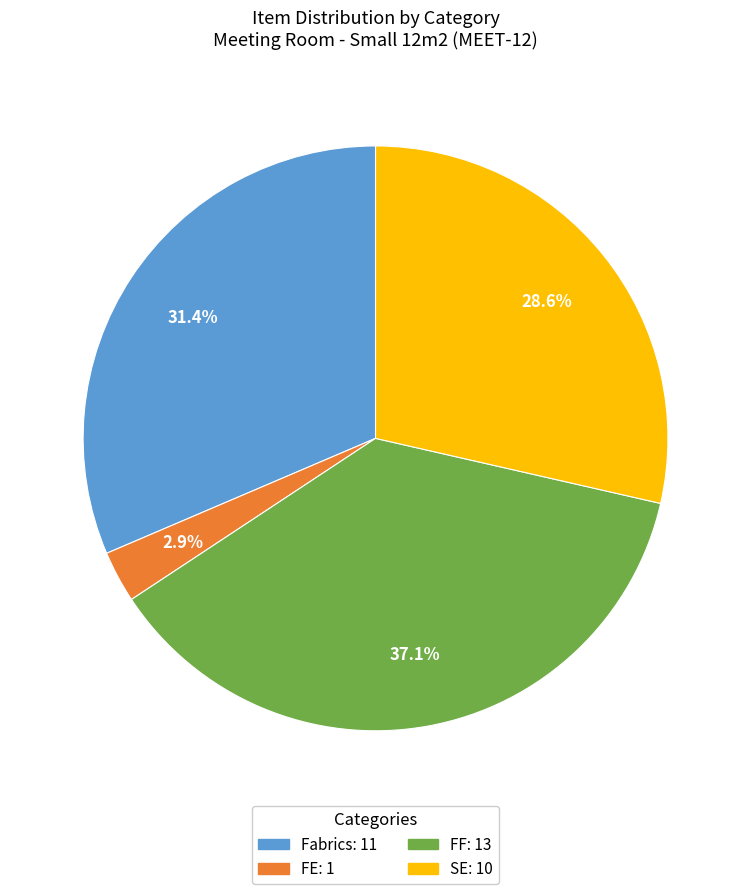

Is there any slice that represents more than half of the pie?

No